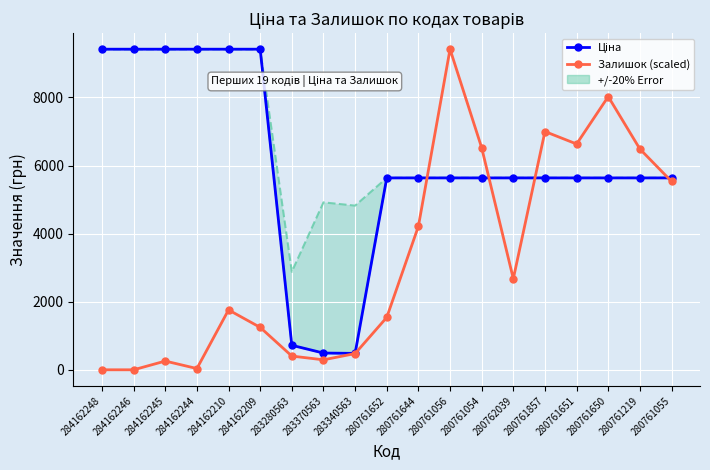

Which has a higher value, 284162209 or 280761652?

284162209